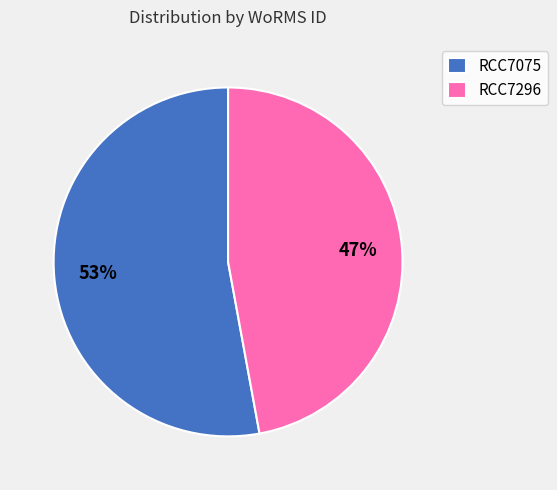

To the nearest percent, what is the difference between the largest and smallest slice percentages?

6%